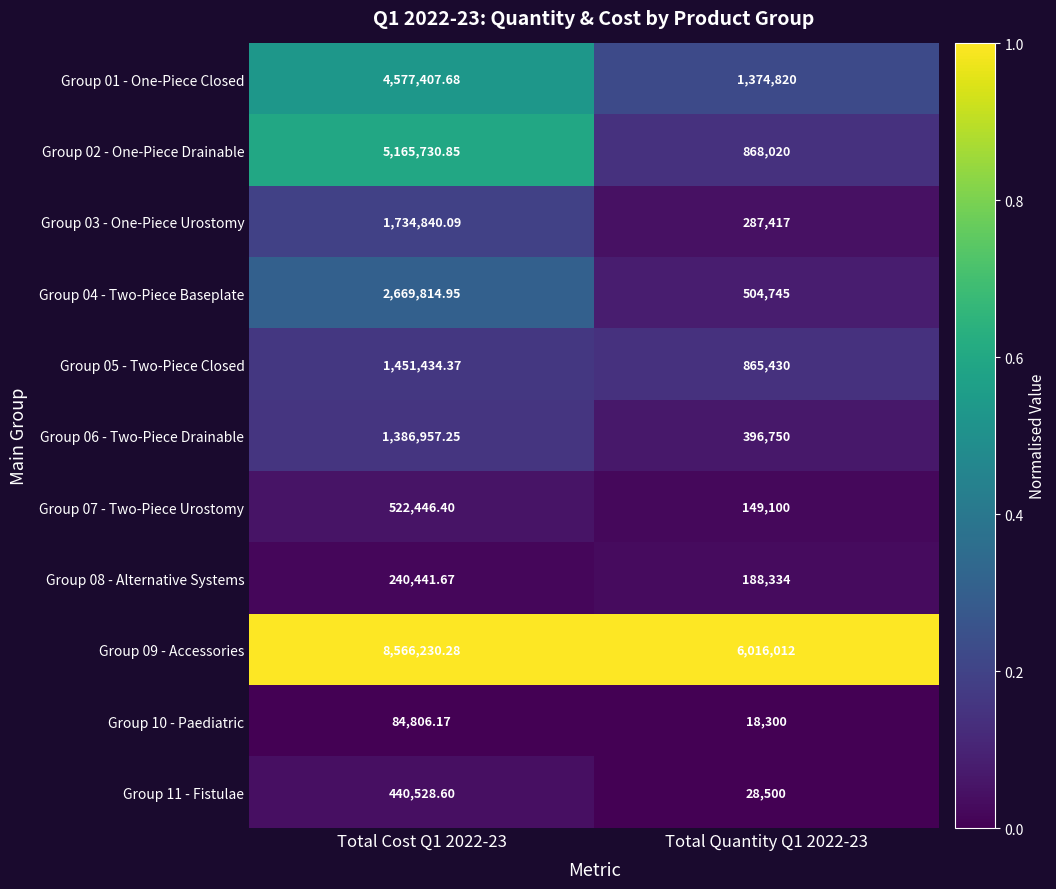

What is the total value across all series at Total Quantity Q1 2022-23?

10697428.0